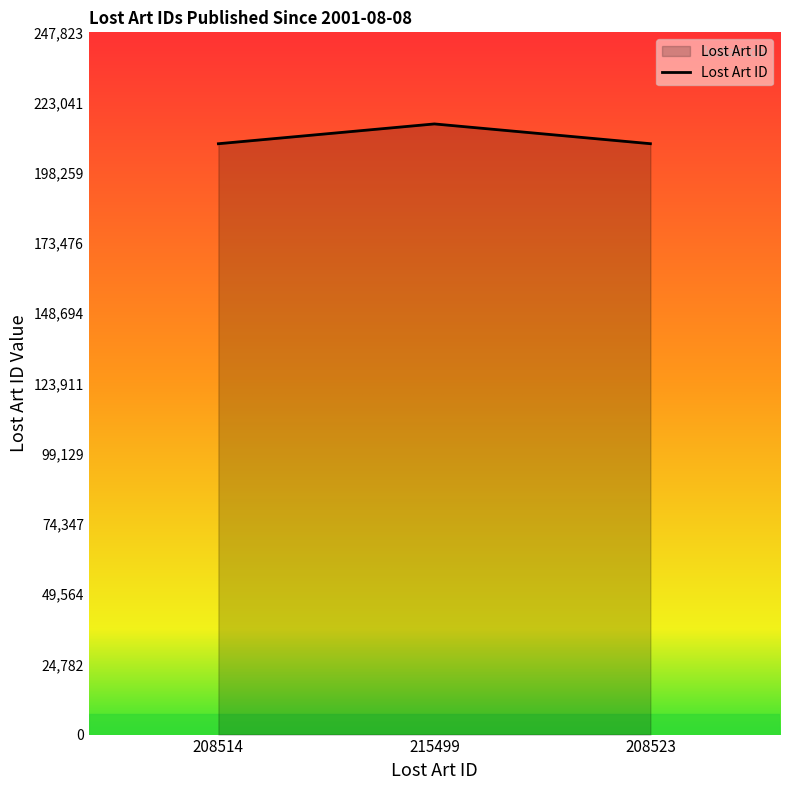

Does the chart display data point markers on the line(s)?

No